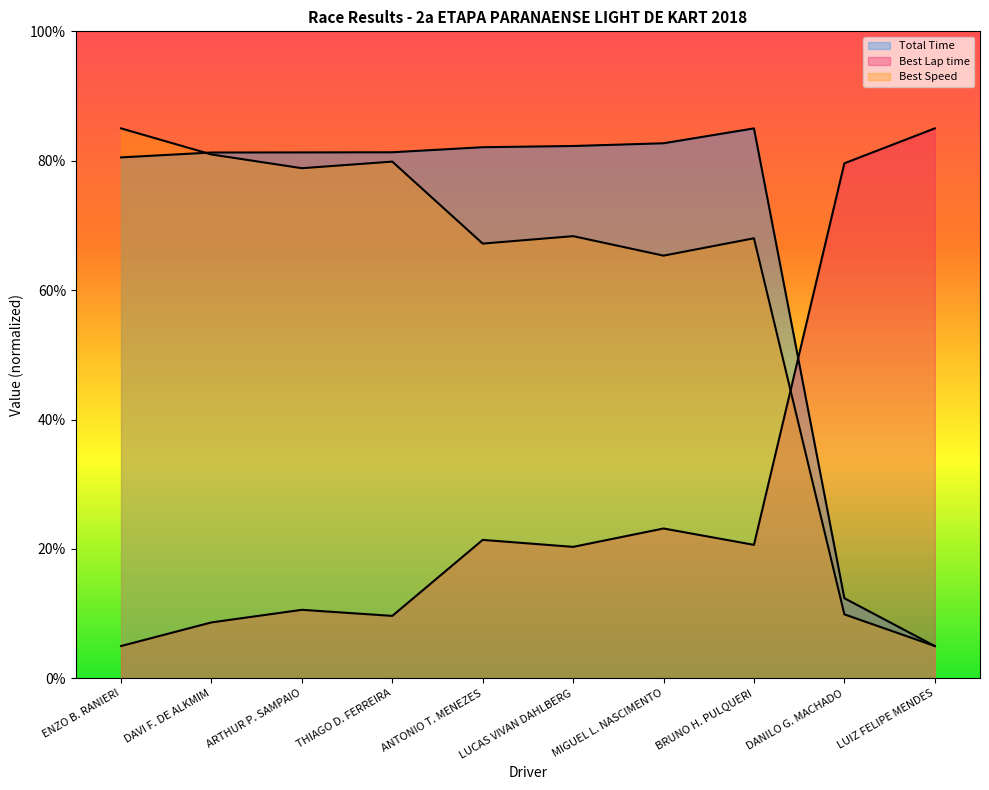

What is the average value of the Best Lap time series?

28.4